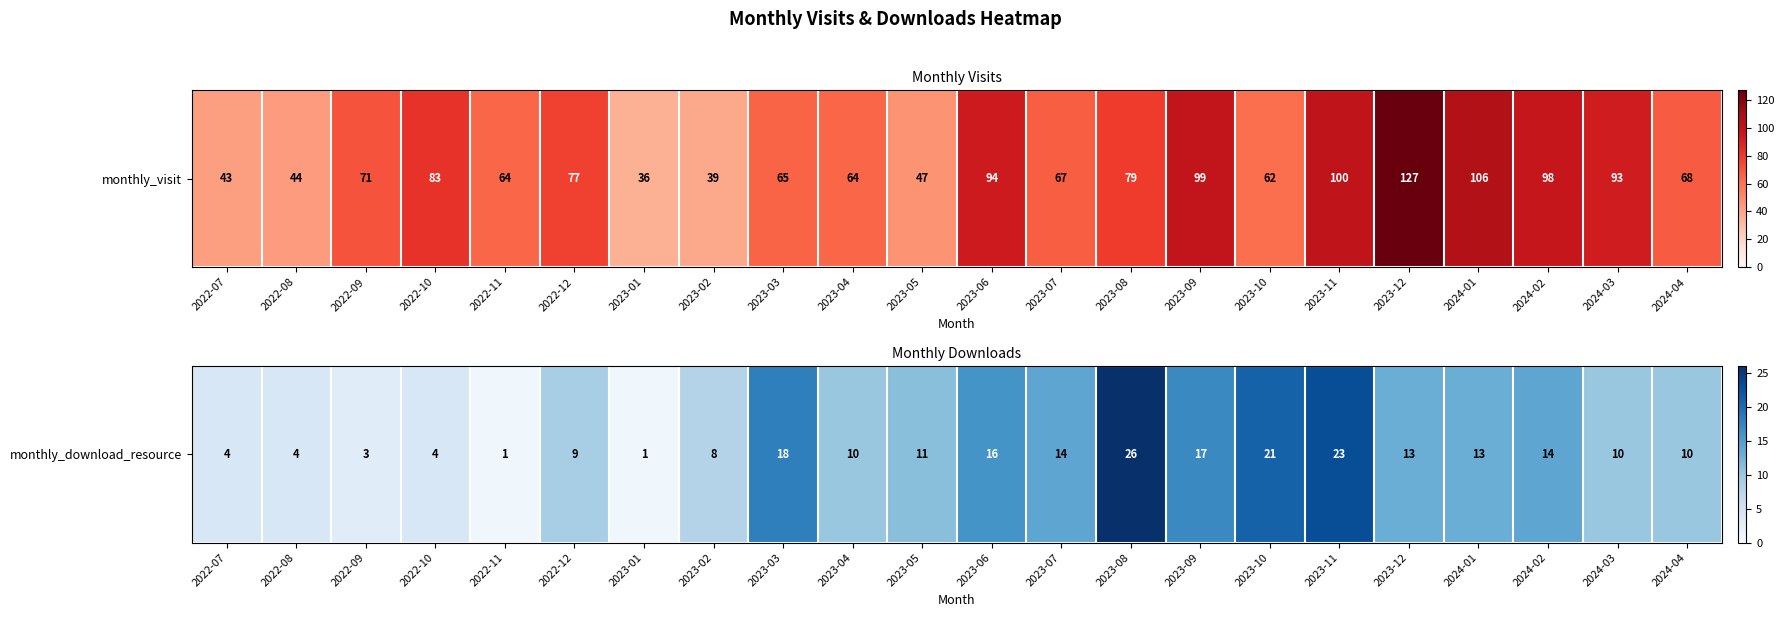

What is the difference between the values at 2023-02 and 2022-08?

4